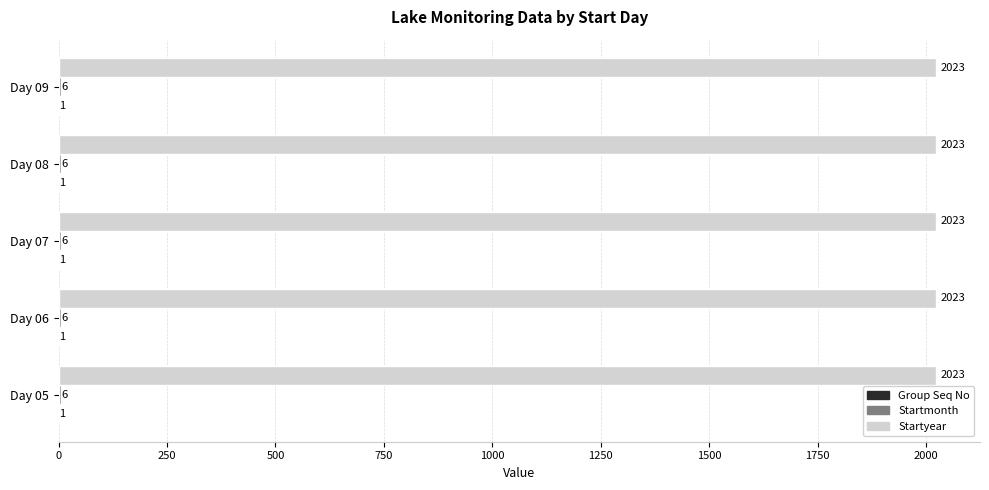

The value of Startyear at Day 09 is 533. True or false?

False